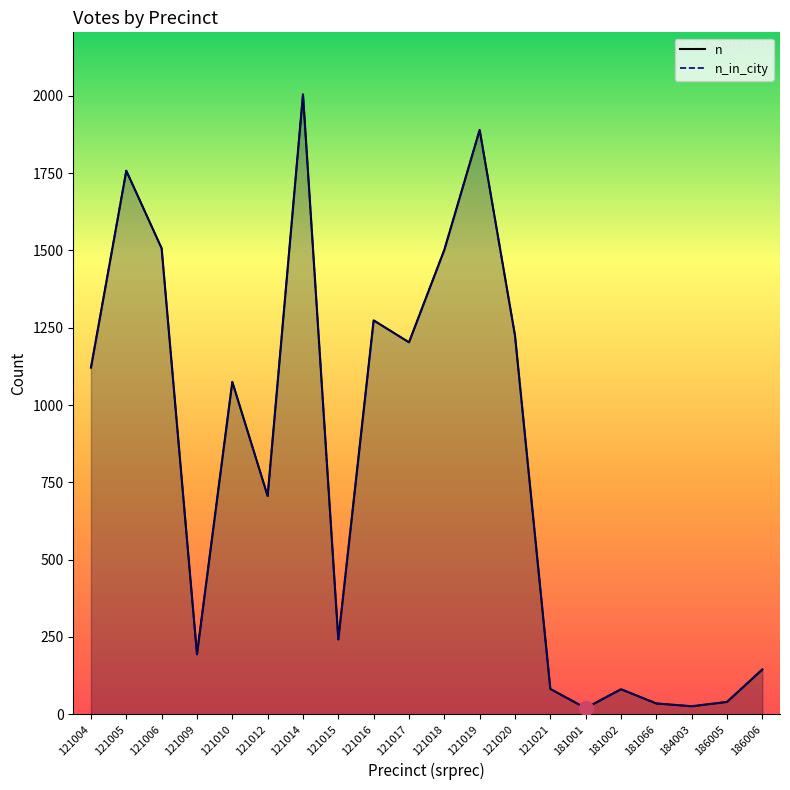

What is the approximate value of n_in_city at 181001?

20